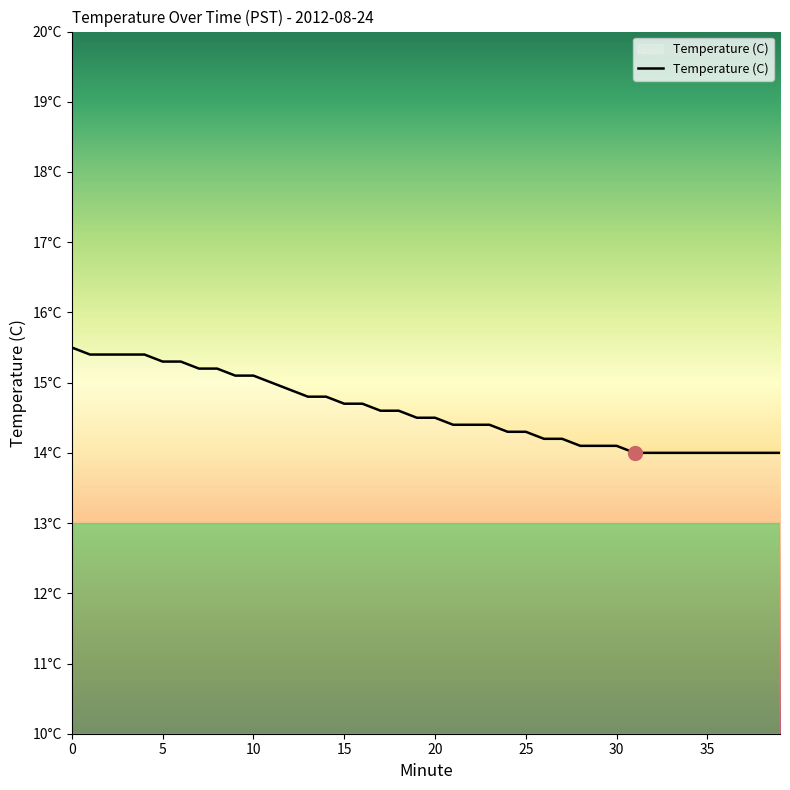

Does the chart display data point markers on the line(s)?

No